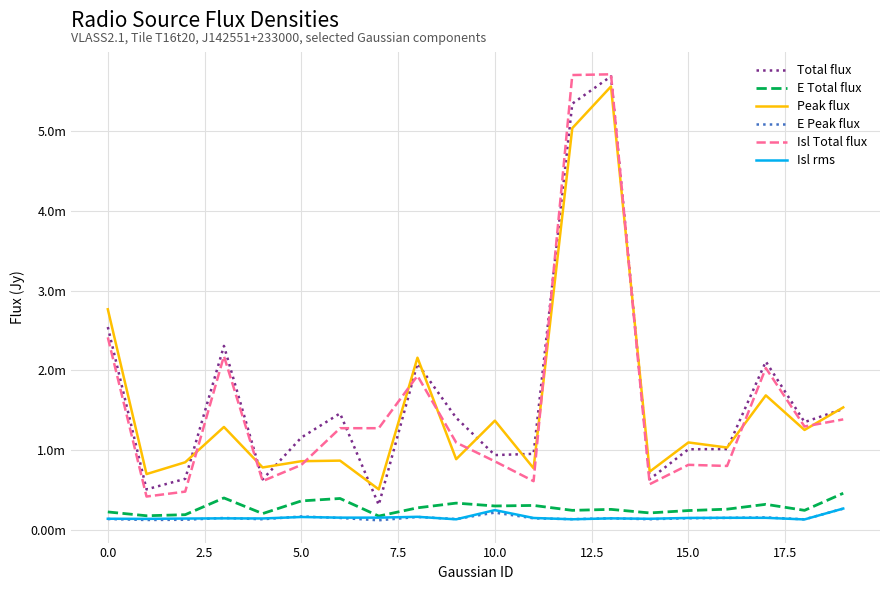

How many intersections are there between Isl Total flux and Total flux?

4